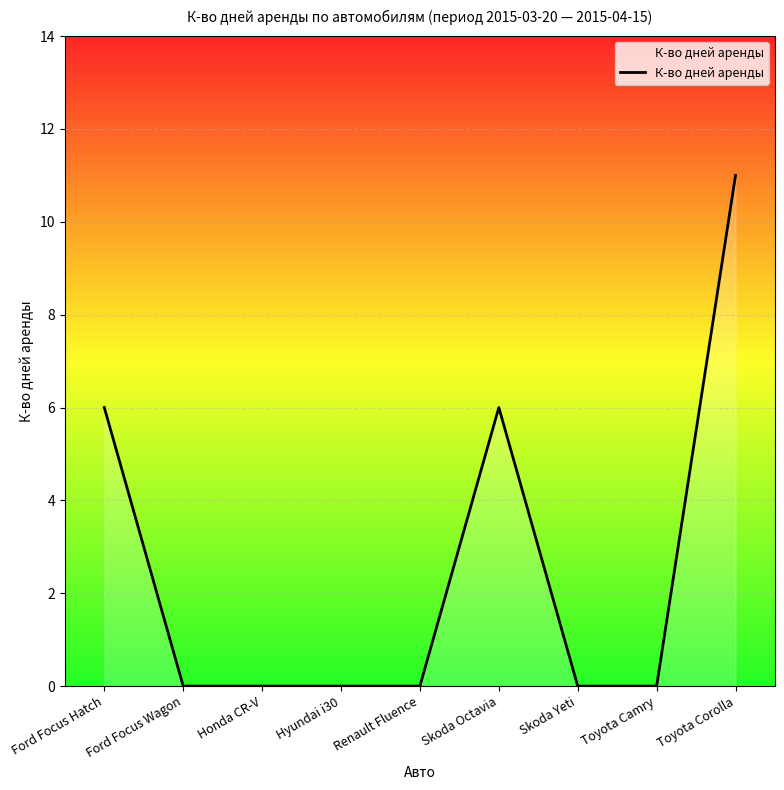

What is the difference between the maximum and minimum values?

11